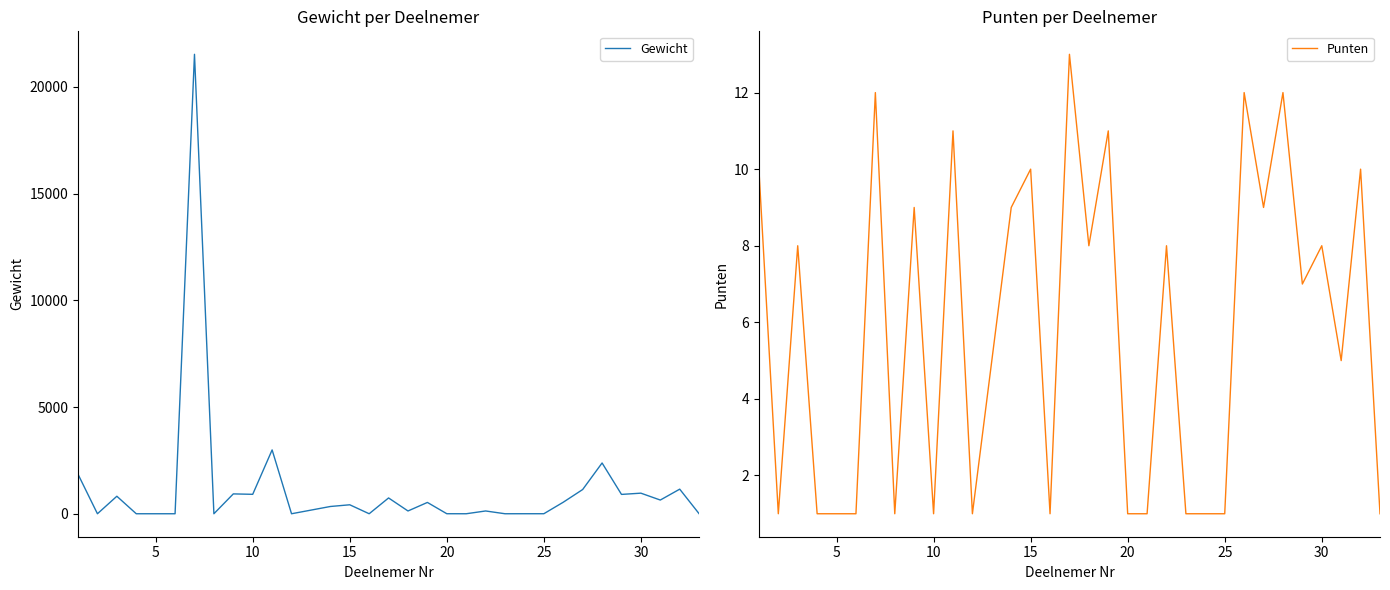

What is the difference between the second highest and second lowest values in the Punten series?

11